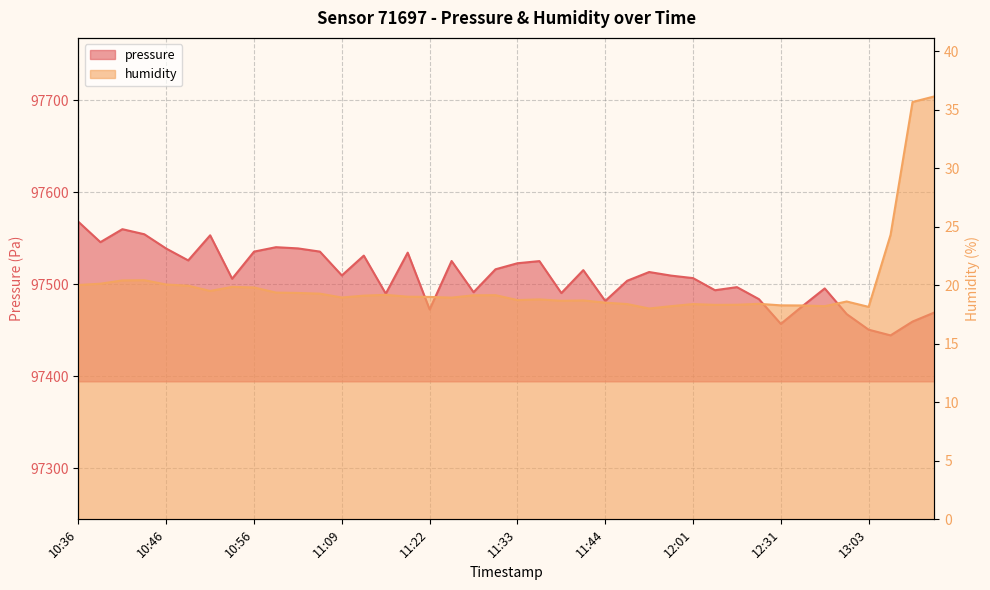

At how many categories does at least one series exceed 9449?

40